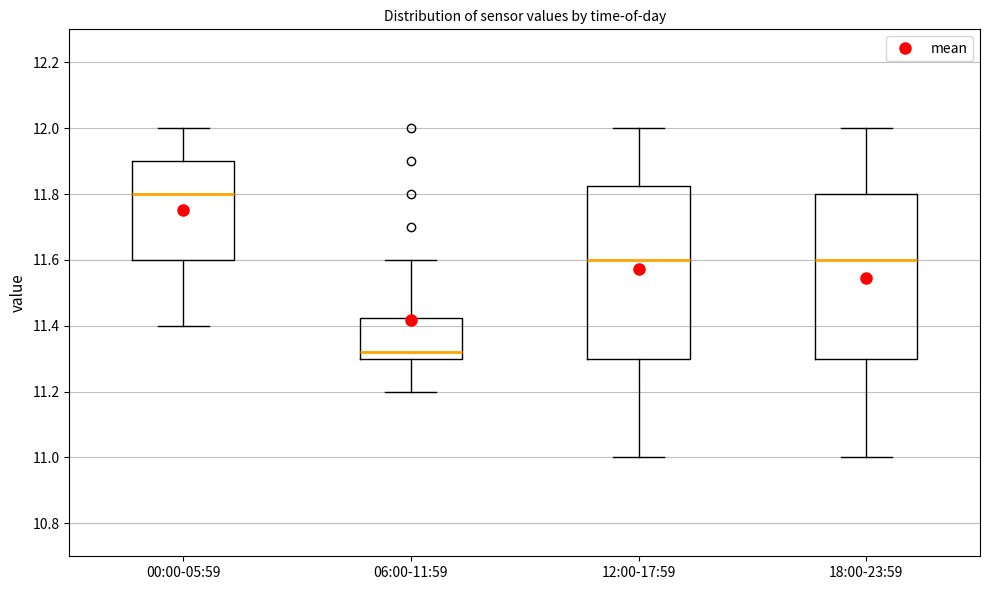

Which box's median line is the lowest?

06:00-11:59